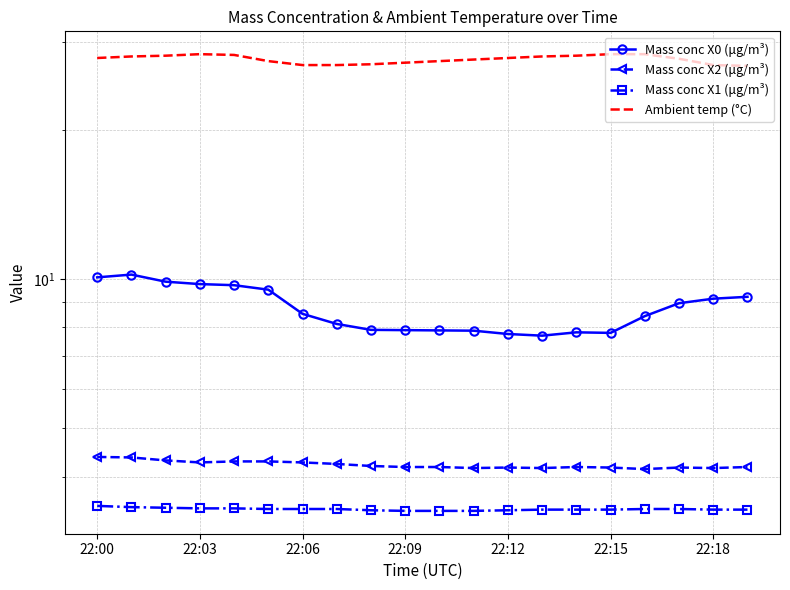

What is the maximum value shown in the chart?

28.4